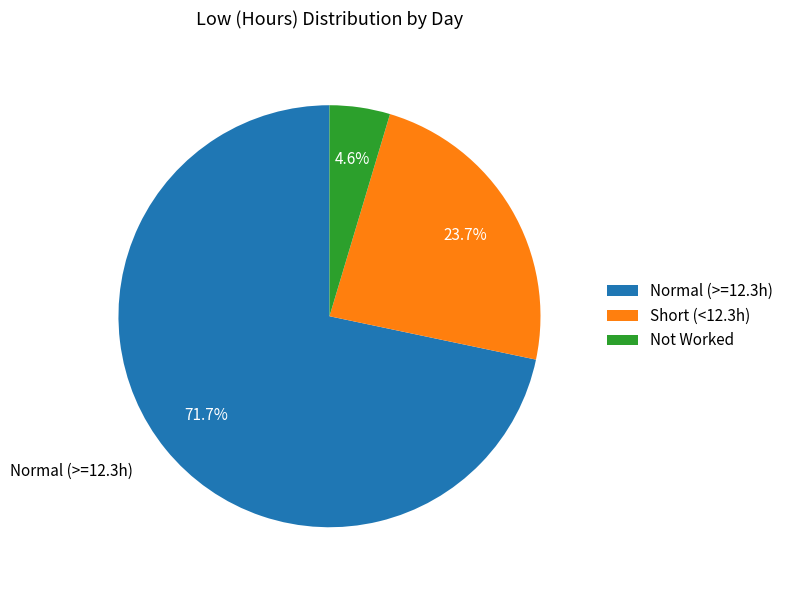

Is Normal (>=12.3h) the majority of the pie?

Yes